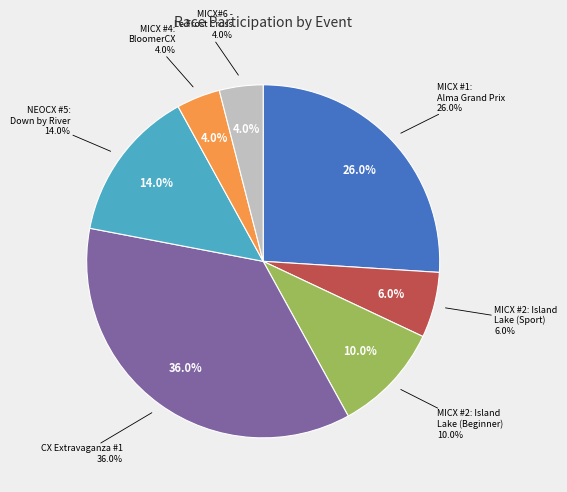

Between MICX #4: BloomerCX and NEOCX #5: Down by the River, which is larger?

NEOCX #5: Down by the River